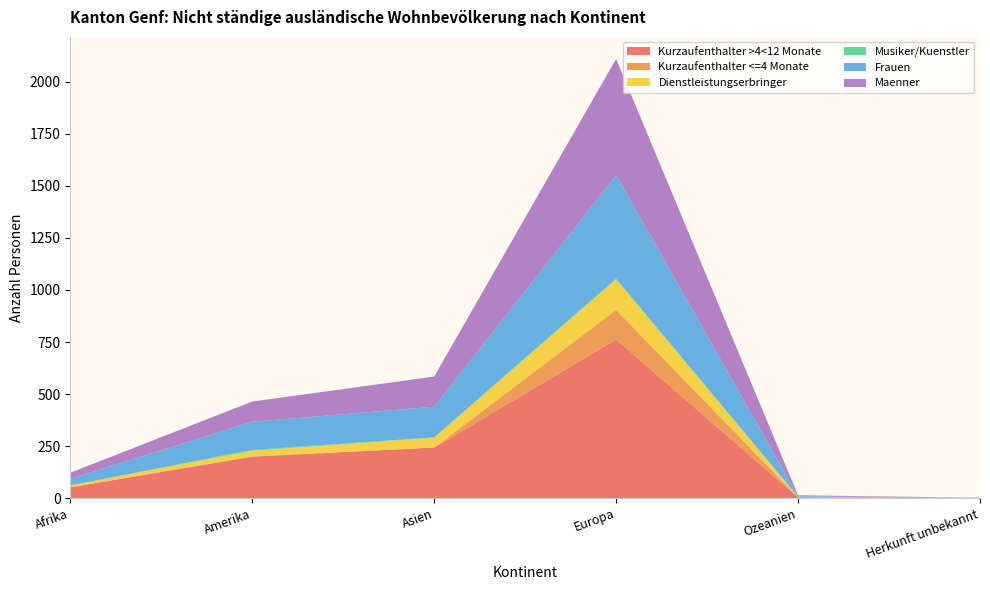

Reading right to left, what are all the values shown in this chart?

Kurzaufenthalter >4<12 Monate: 1	4	762	243	199	52
Kurzaufenthalter <=4 Monate: 0	0	142	0	2	0
Dienstleistungserbringer: 0	2	147	48	27	9
Musiker/Kuenstler: 0	1	4	1	4	0
Frauen: 1	3	496	147	135	32
Maenner: 0	4	559	145	97	29